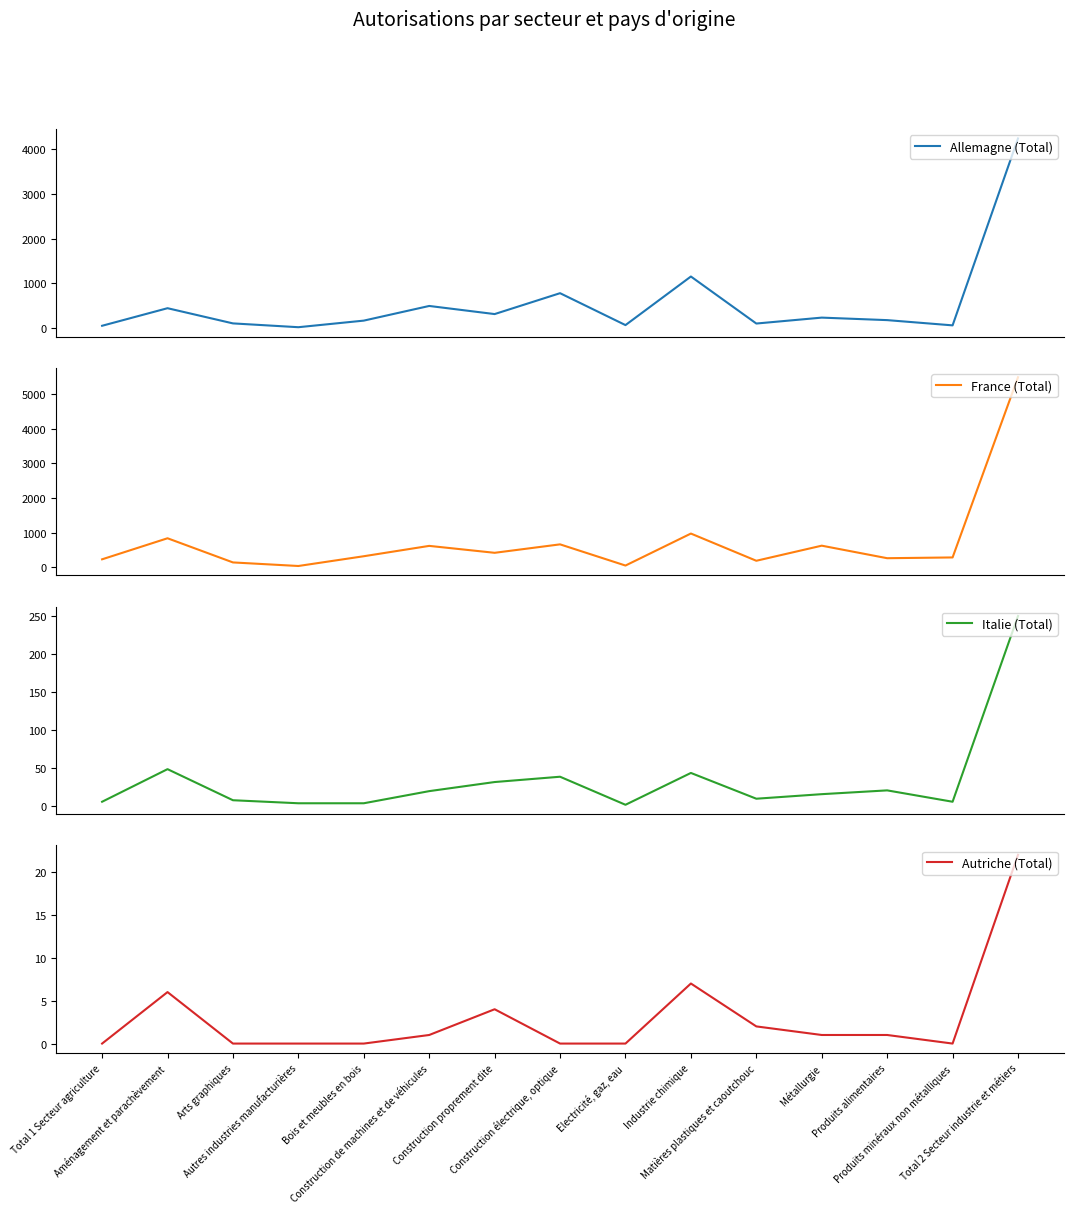

The value of Autriche (Total) at Matières plastiques et caoutchouc is 3. True or false?

False